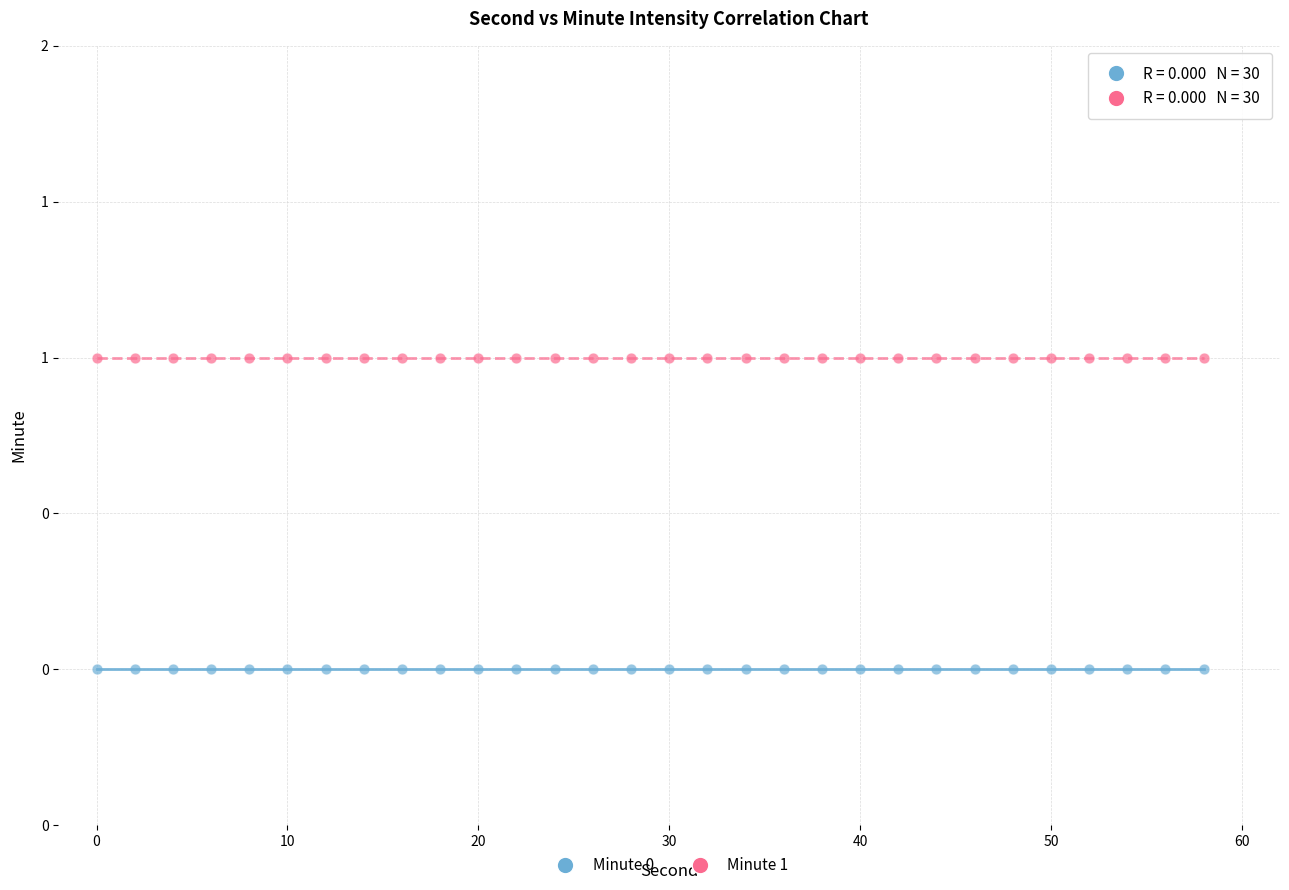

Which series contains the highest Y value?

Minute 1